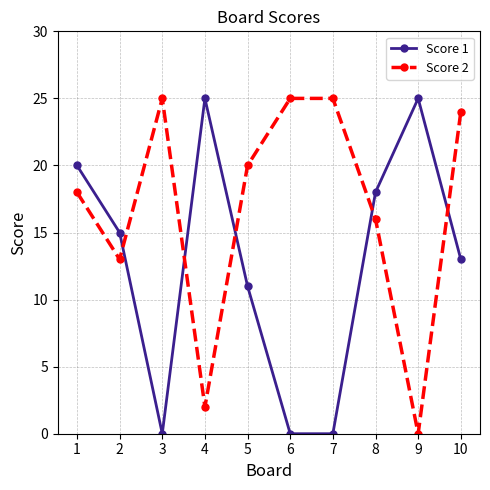

What is the difference between the highest and lowest values at 4?

23